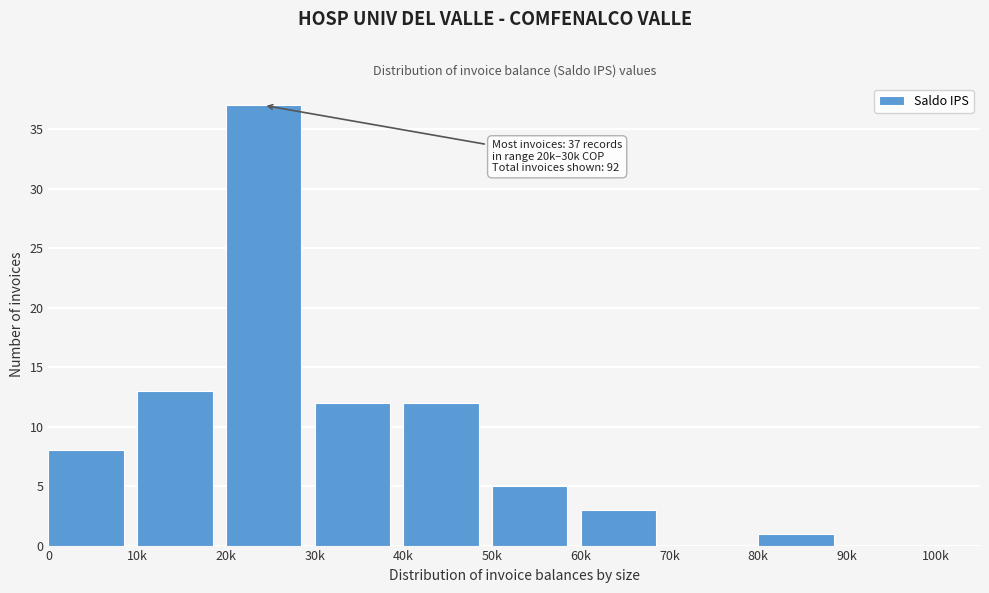

Reading left to right, transcribe all the data shown in this chart.

0=8	10k=13	20k=37	30k=12	40k=12	50k=5	60k=3	70k=0	80k=1	90k=0